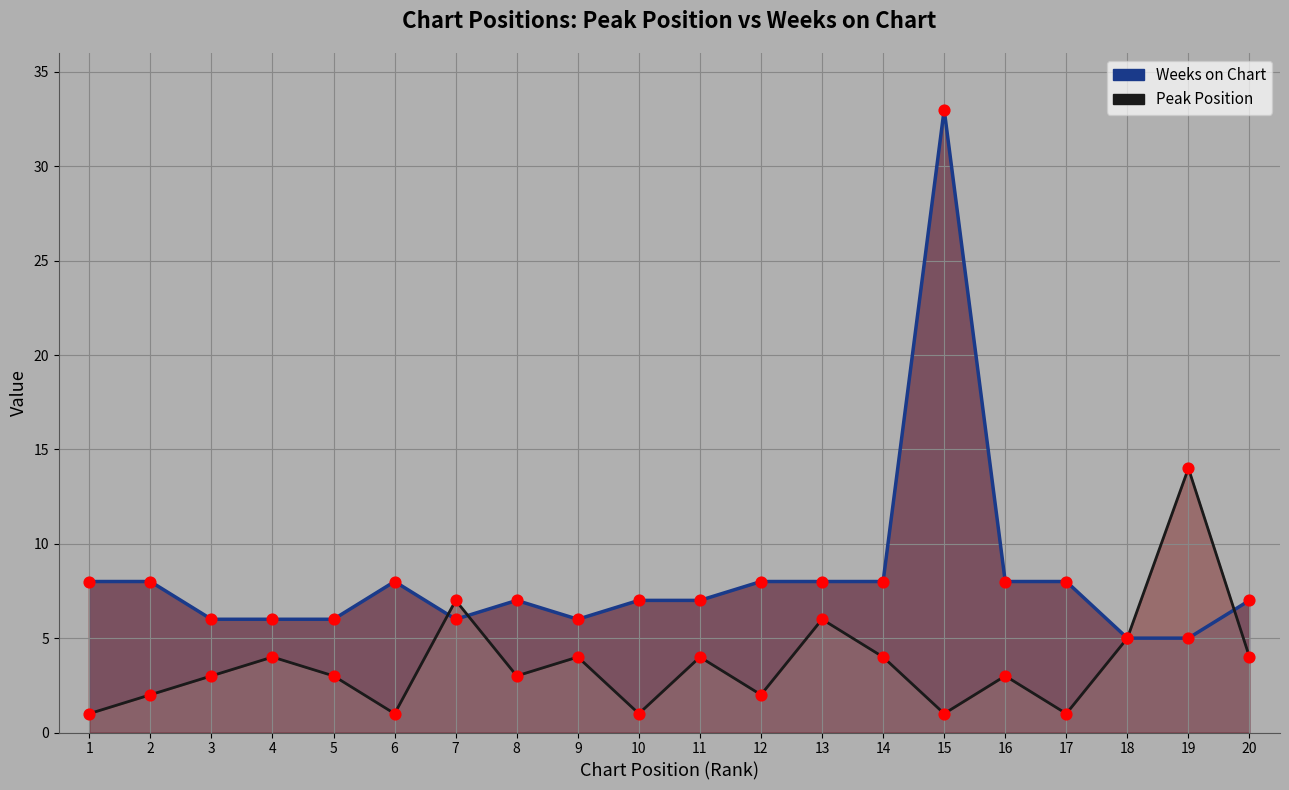

Which series has the largest Y range (max minus min)?

Weeks on Chart